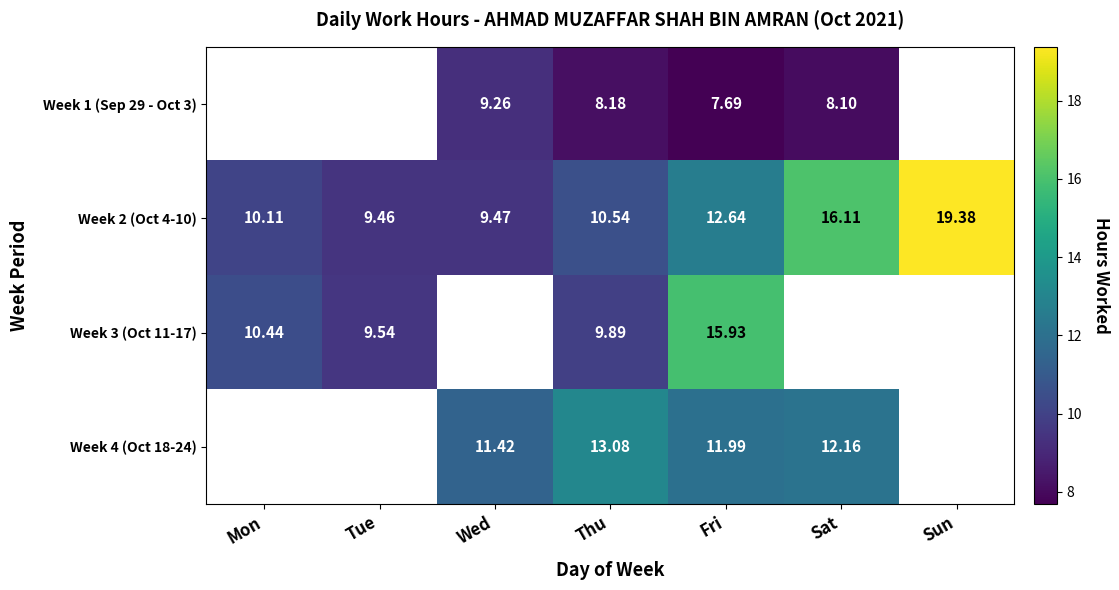

What is the total value across all series at Tue?

19.0